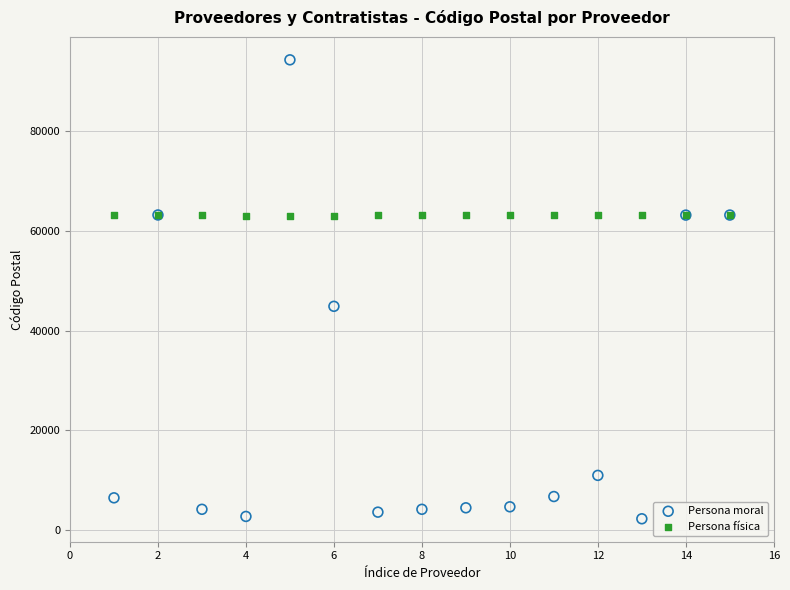

Which series has the widest spread of Y values?

Persona moral